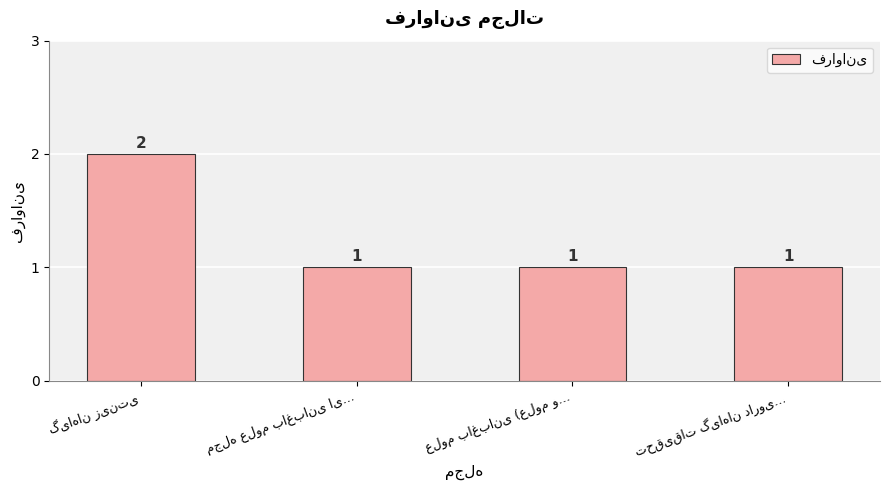

What is the value of the 3rd bar from the left?

1